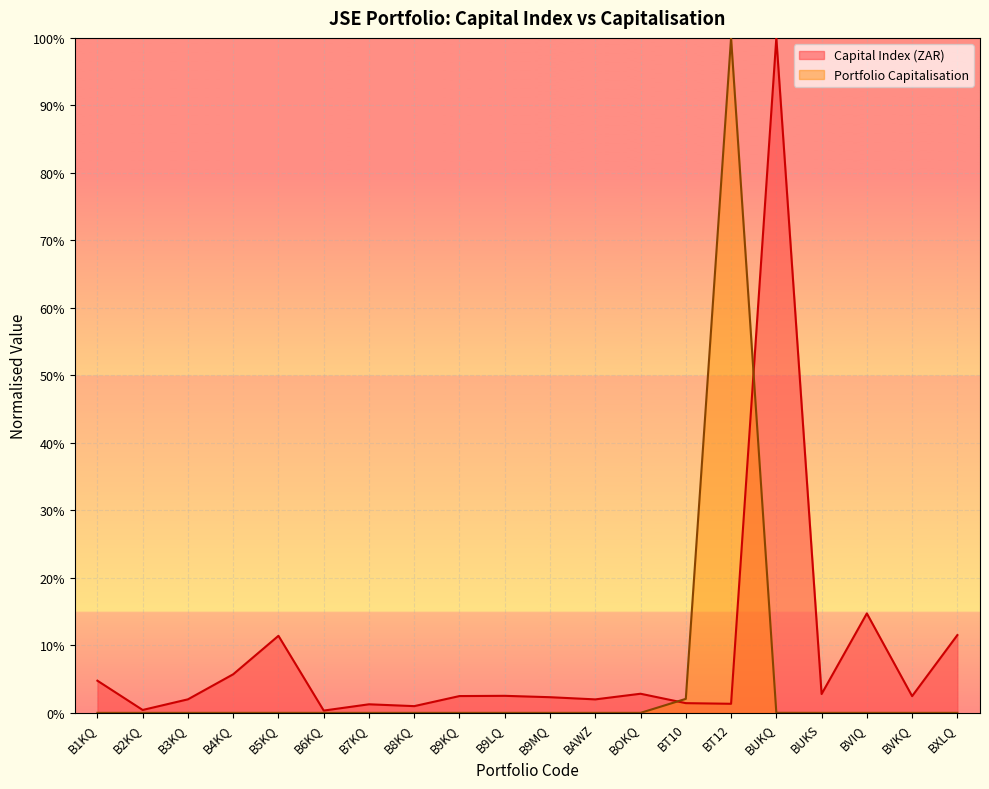

True or false: Portfolio Capitalisation and Capital Index (ZAR) intersect in this chart.

True